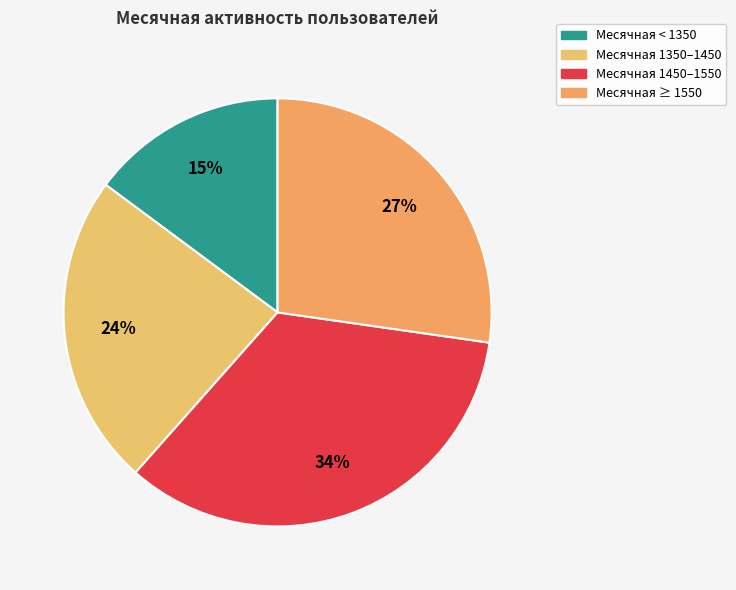

How many segments does this pie chart have?

4